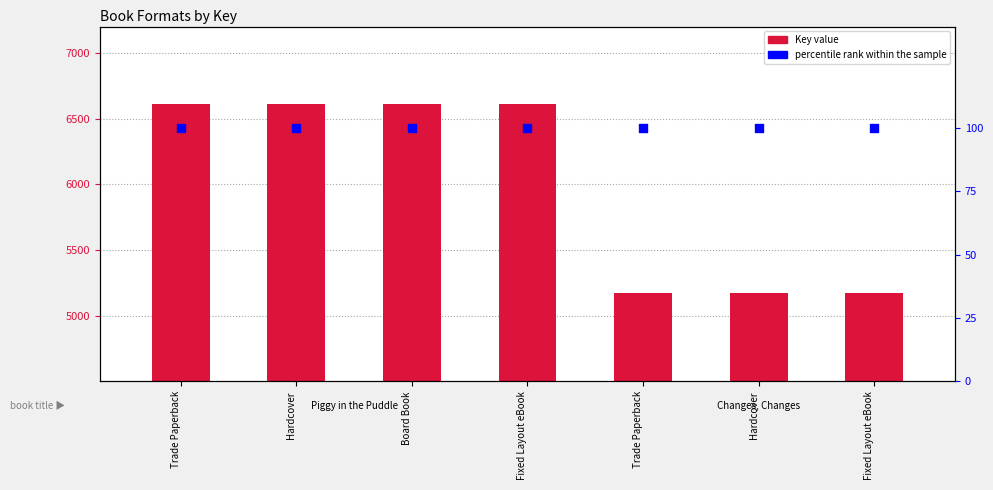

Which series has the largest Y range (max minus min)?

Key value